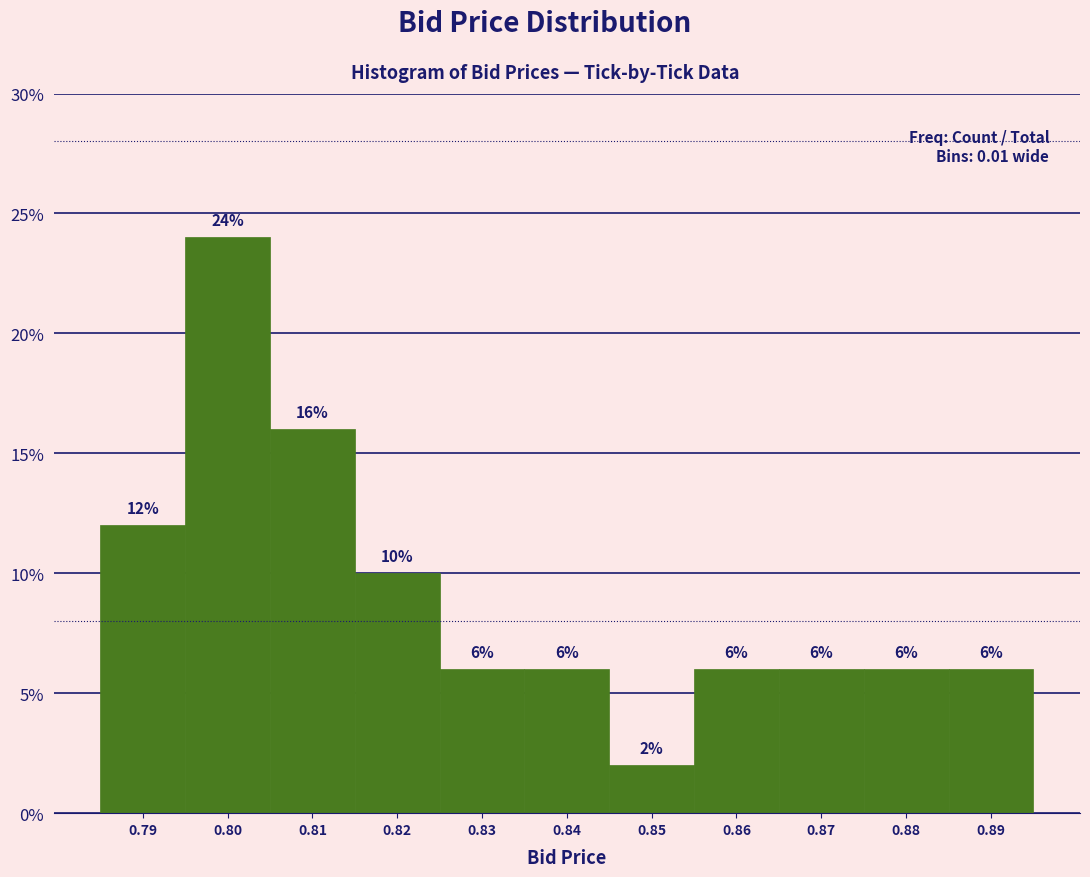

What is the height of the bar covering 0.875 to 0.885 on the x-axis?

6